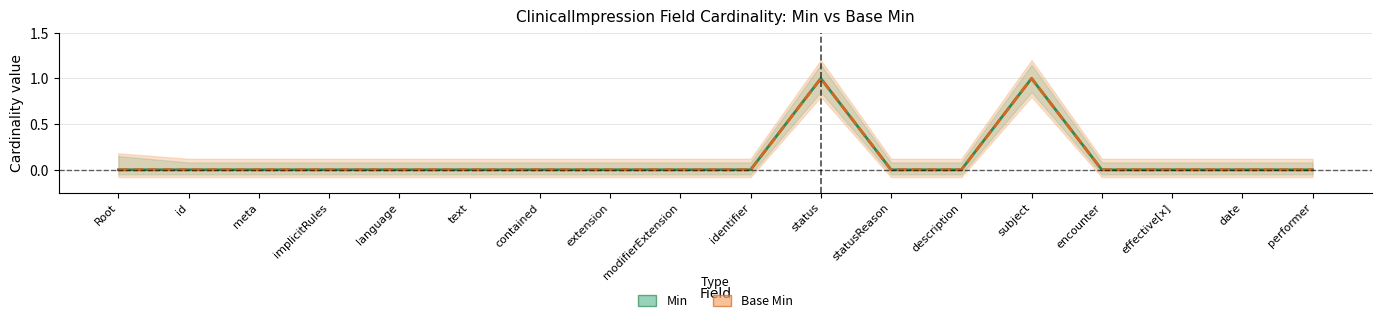

Between extension and statusReason, which is larger?

extension